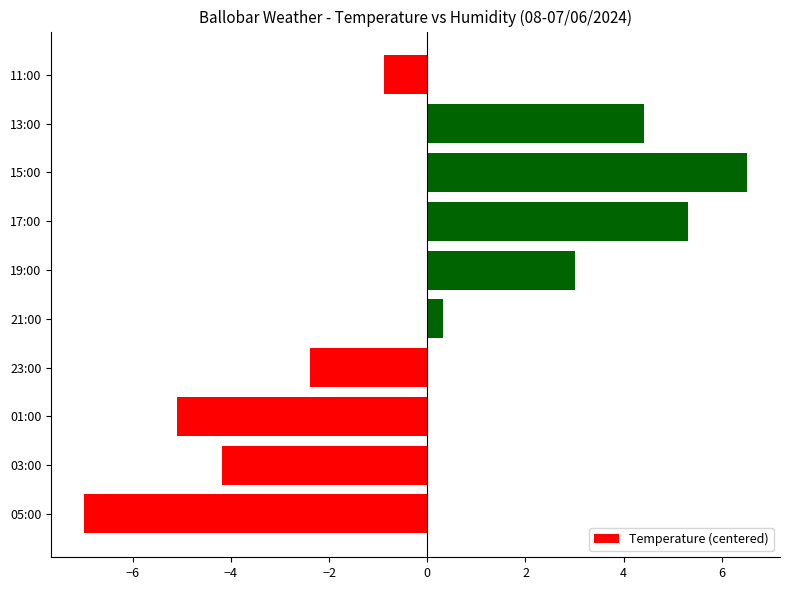

Rank the categories by value from highest to lowest.

15:00, 17:00, 13:00, 19:00, 21:00, 11:00, 23:00, 03:00, 01:00, 05:00